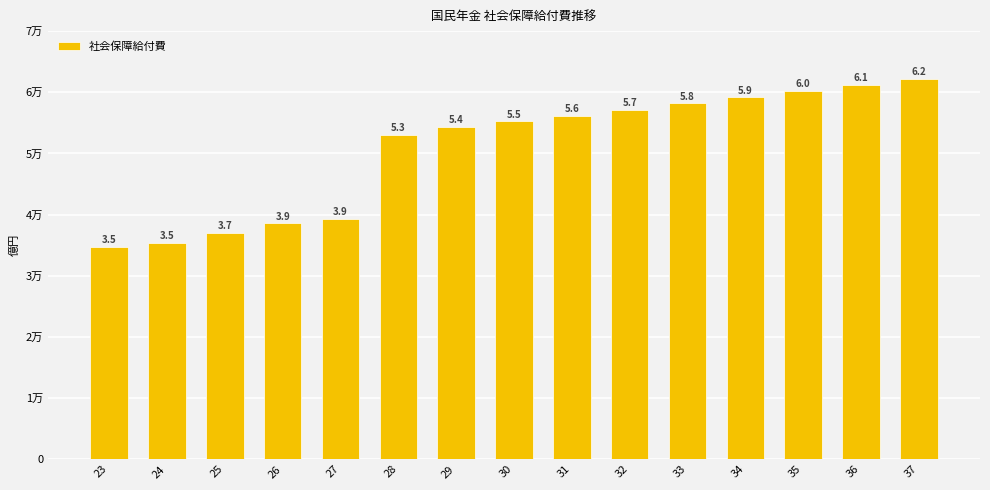

What is the minimum value shown in the chart?

34697.7